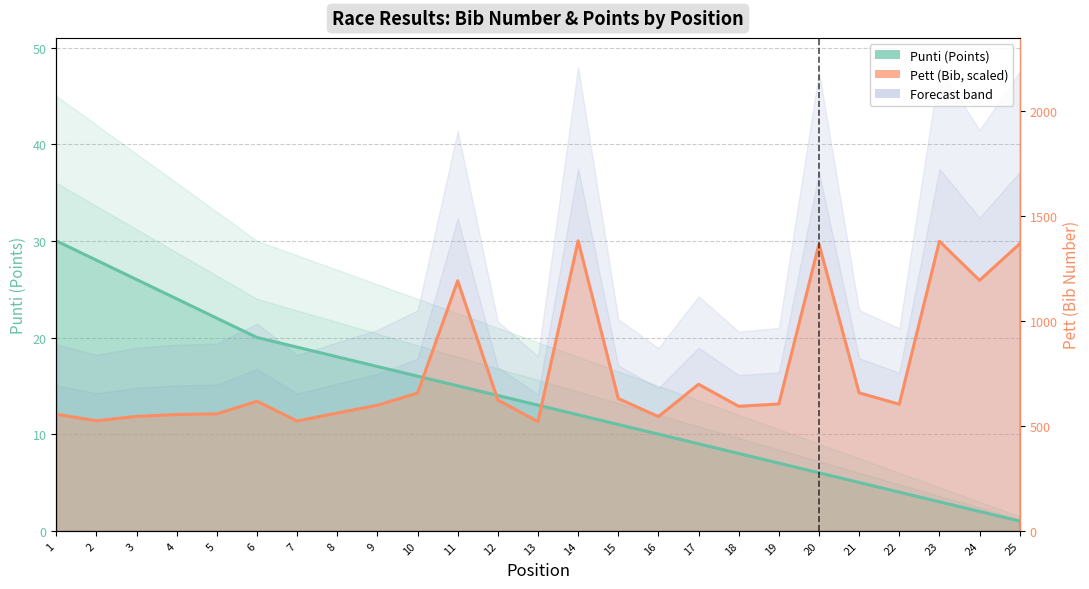

At which category does the chart reach its minimum across all series?

25